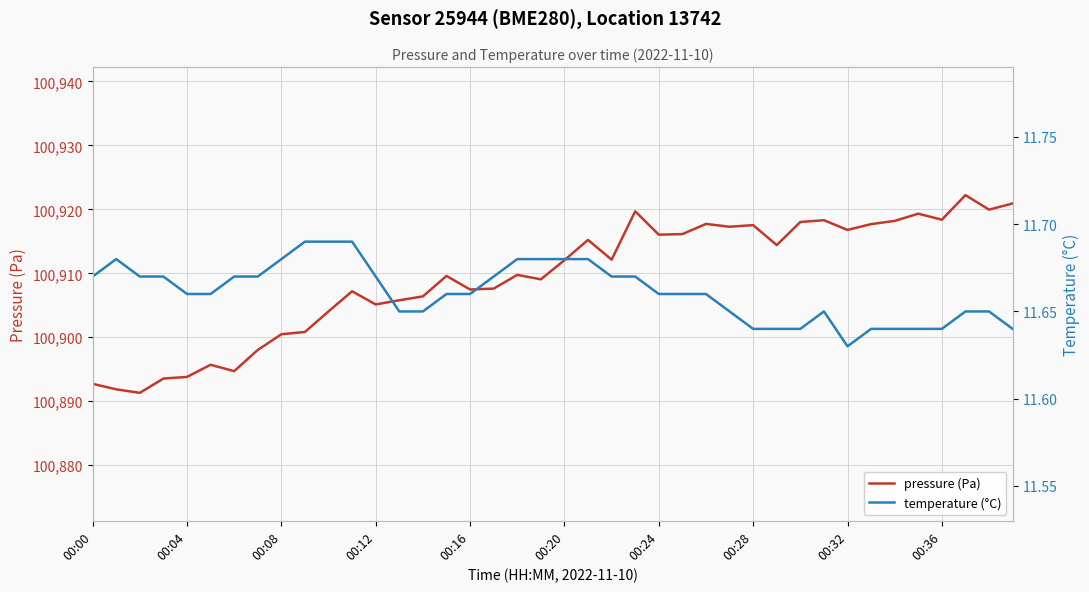

True or false: pressure (Pa) has a value of 171772.1 at 00:04.

False